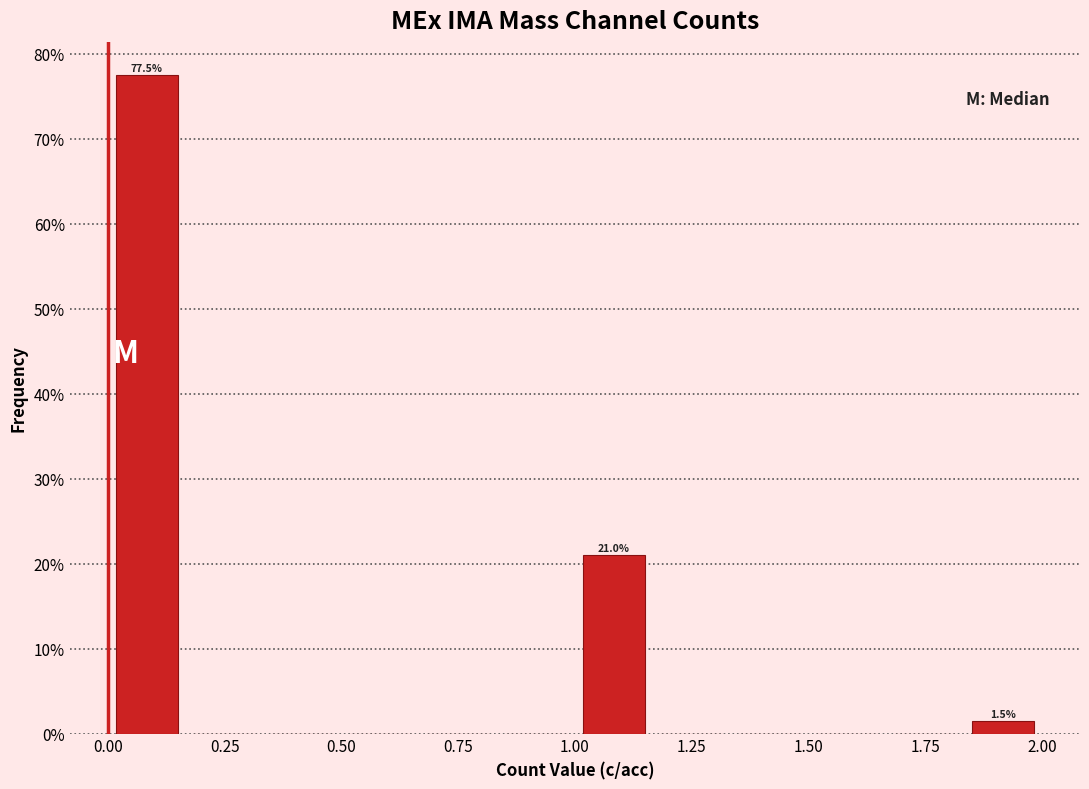

Read against the x-axis, roughly where is the centre of the tallest bar?

0.10